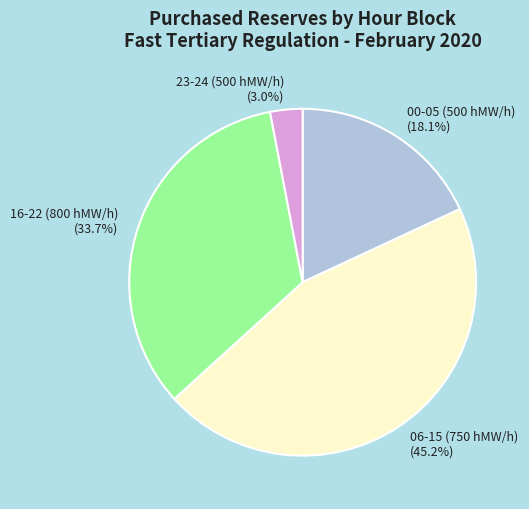

To the nearest percent, what portion does 06-15 (750 hMW/h) represent?

45%